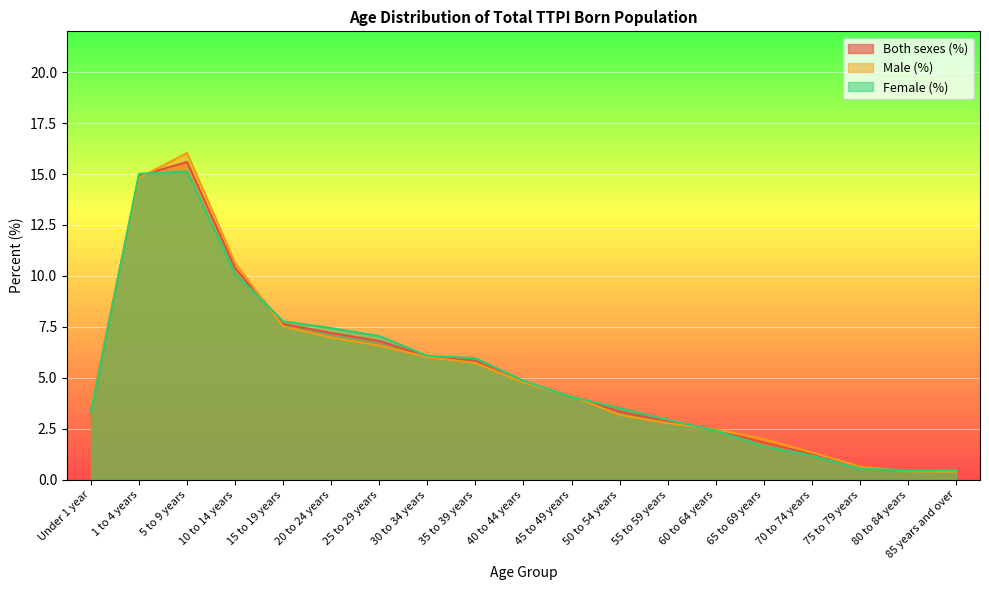

At how many categories does at least one series exceed 14?

2